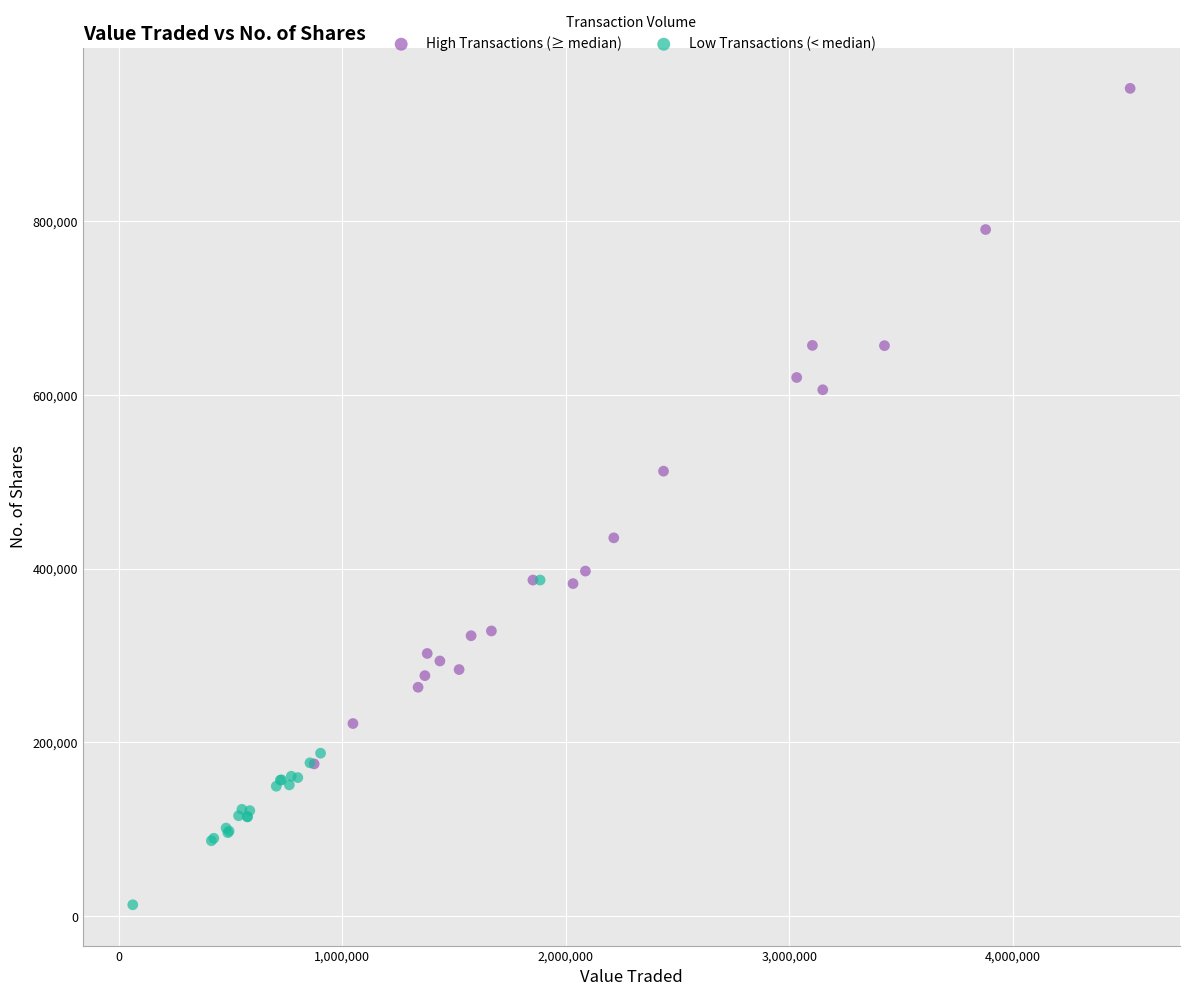

Which series contains the lowest Y value?

Low Transactions (< median)